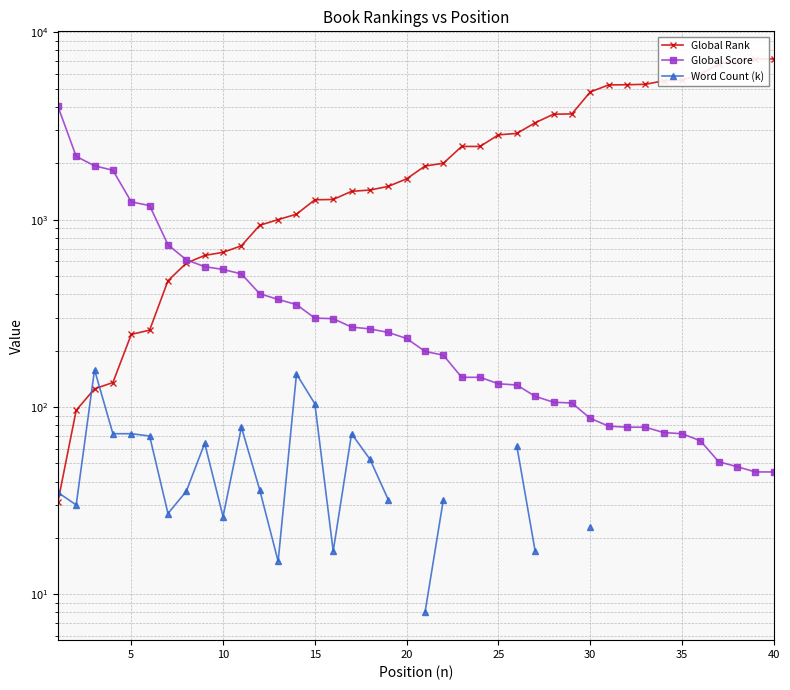

Rank the series at 25 from lowest to highest value.

Global Score, Word Count (k), Global Rank